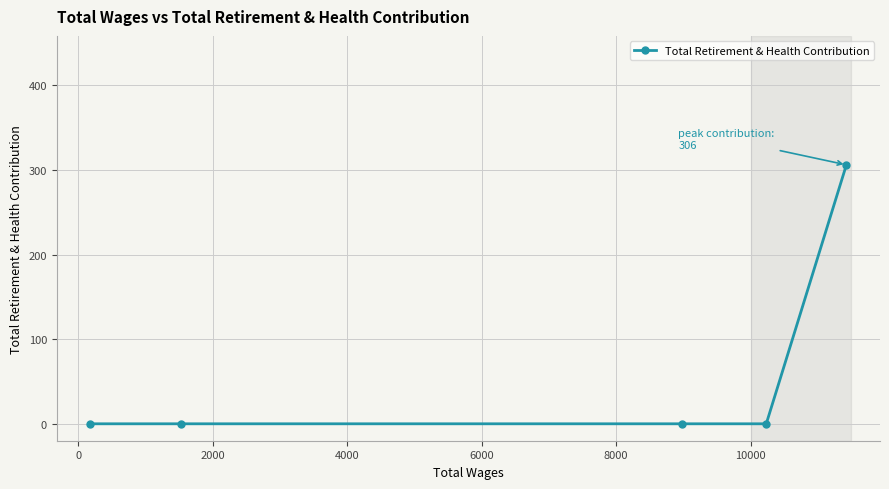

True or false: there are more than 0 points higher than both neighbors.

False